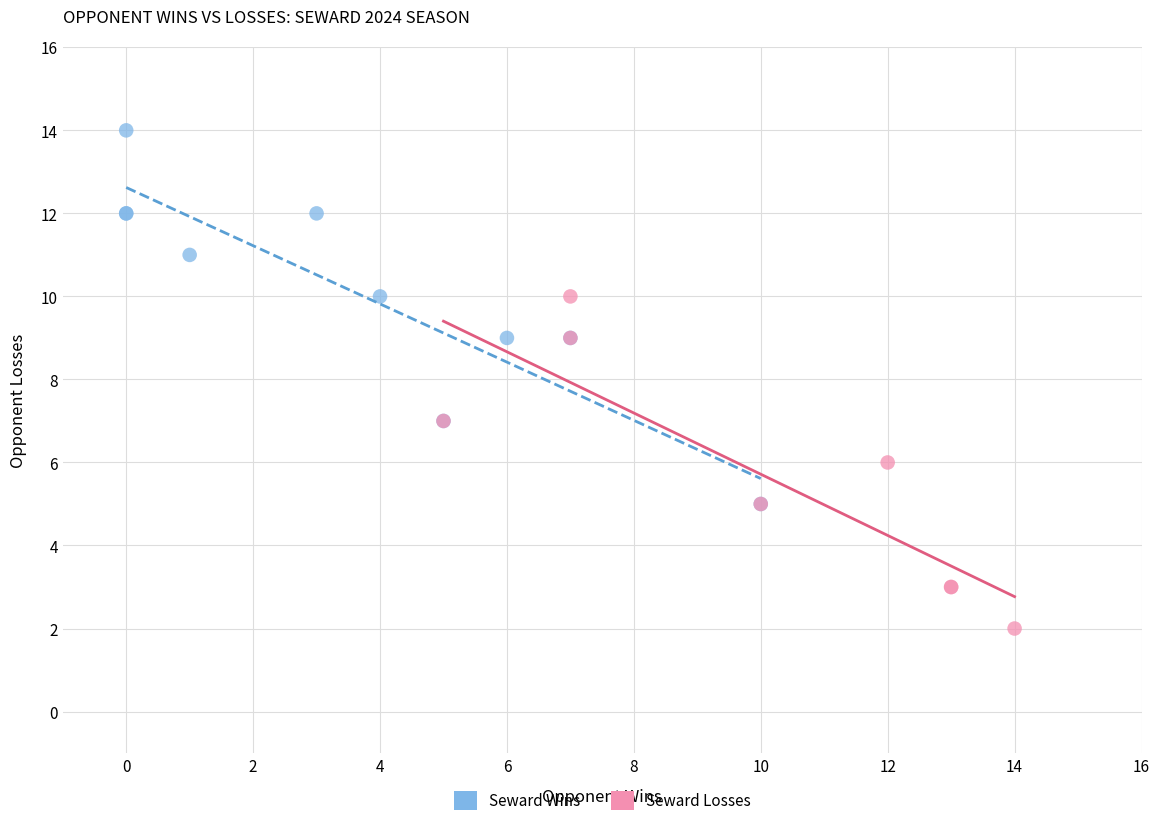

What are all the series names shown in the legend?

Seward Wins, Seward Losses